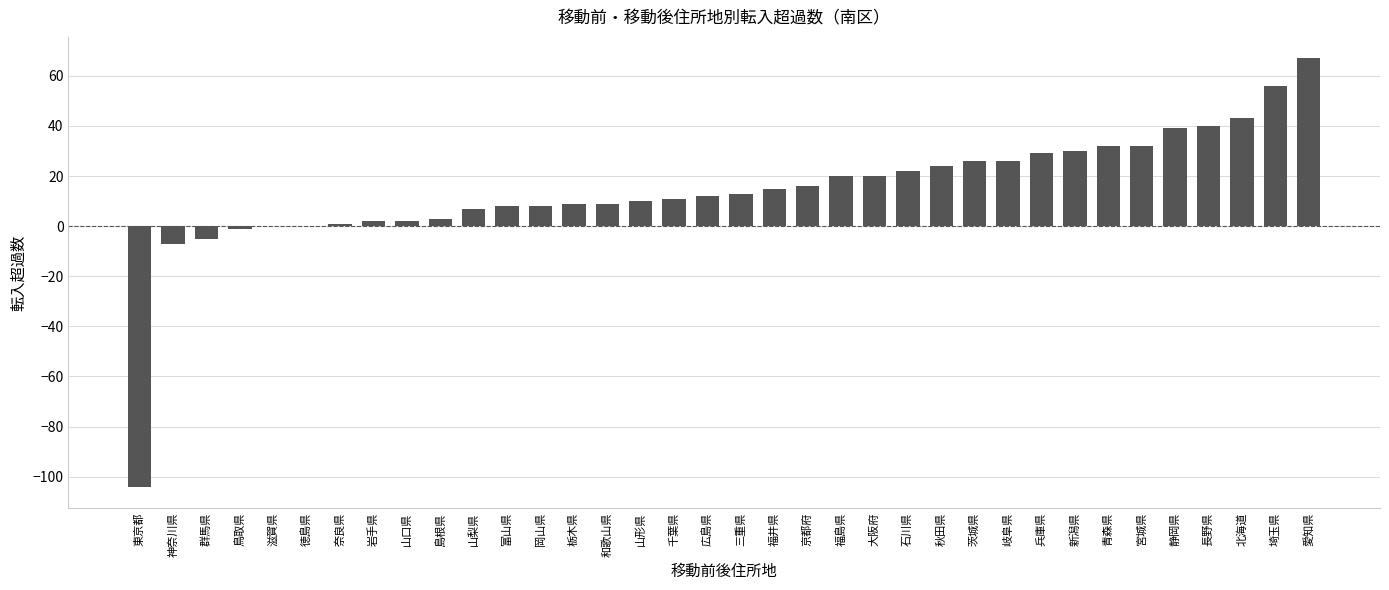

The value at 山梨県 is 7. True or false?

True